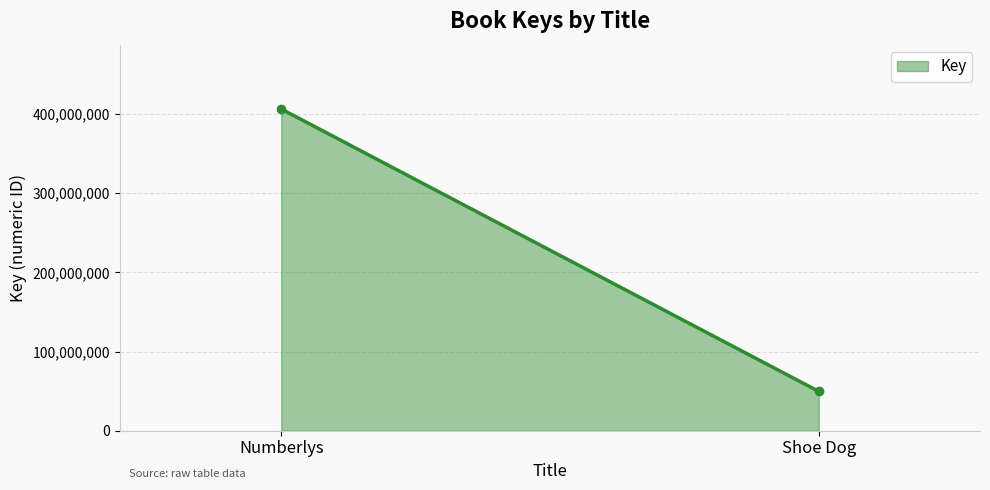

What is the value of the 2nd point from the left?

49666555